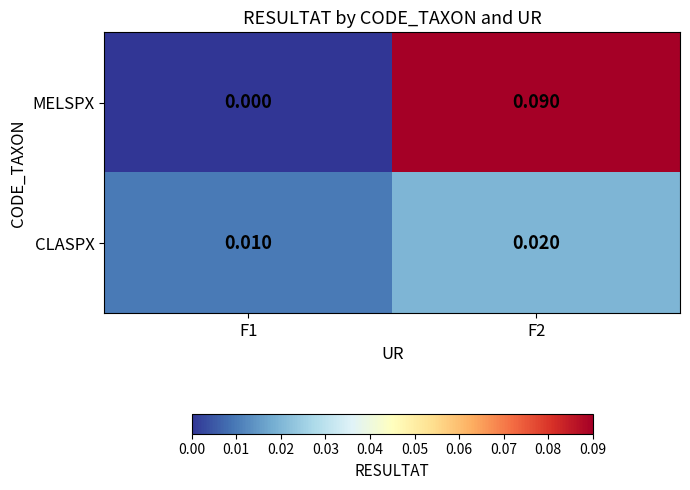

Which series has the largest total across all categories?

MELSPX